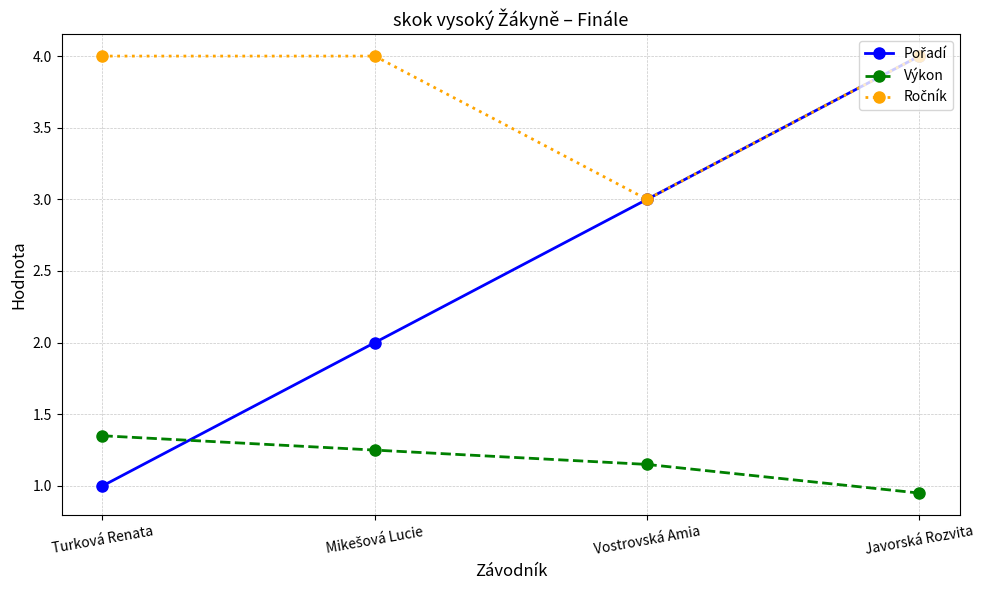

Count the number of data series in this chart.

3